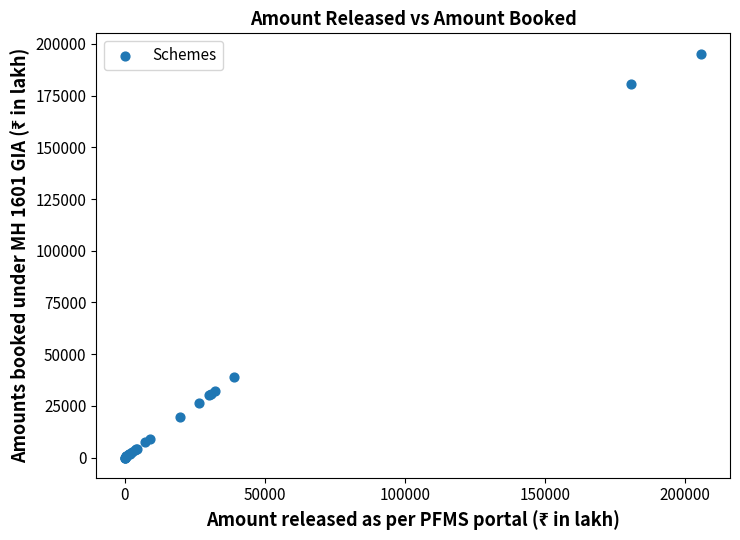

What Y value in the scatter plot is closest to 97669?

38977.0